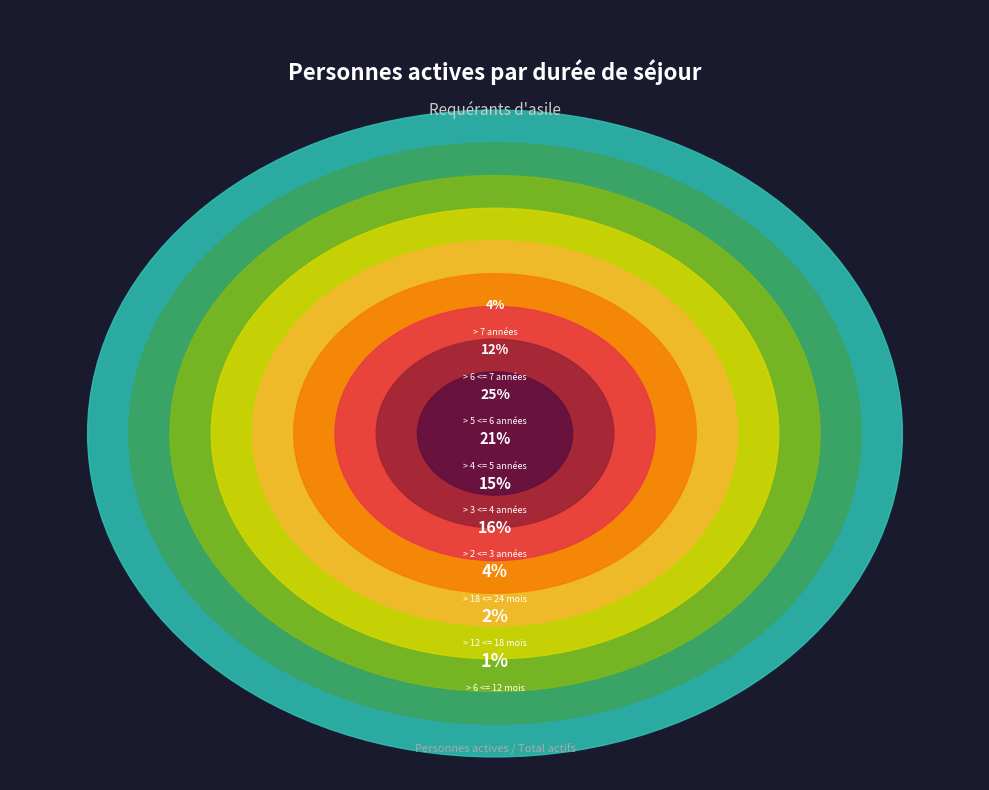

To the nearest percent, what percentage of the pie is > 18 <= 24 mois?

4%